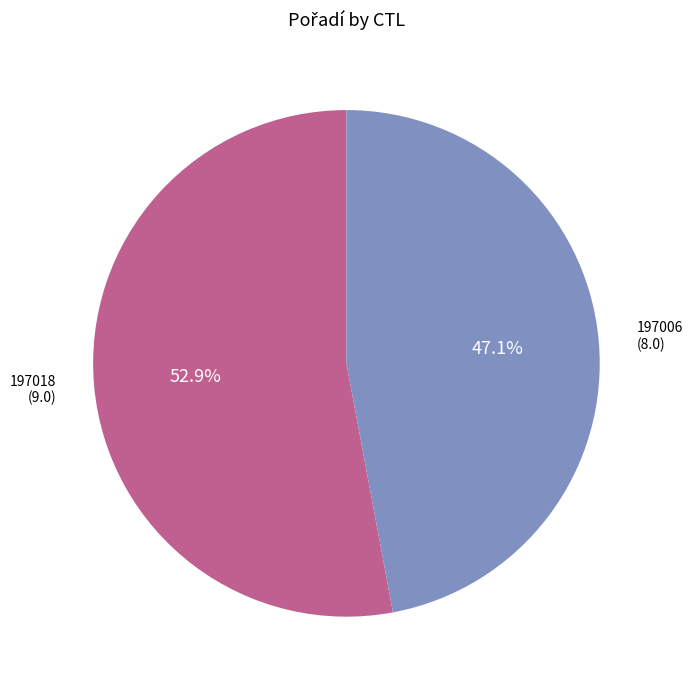

Which slice represents more than half of the pie?

197018